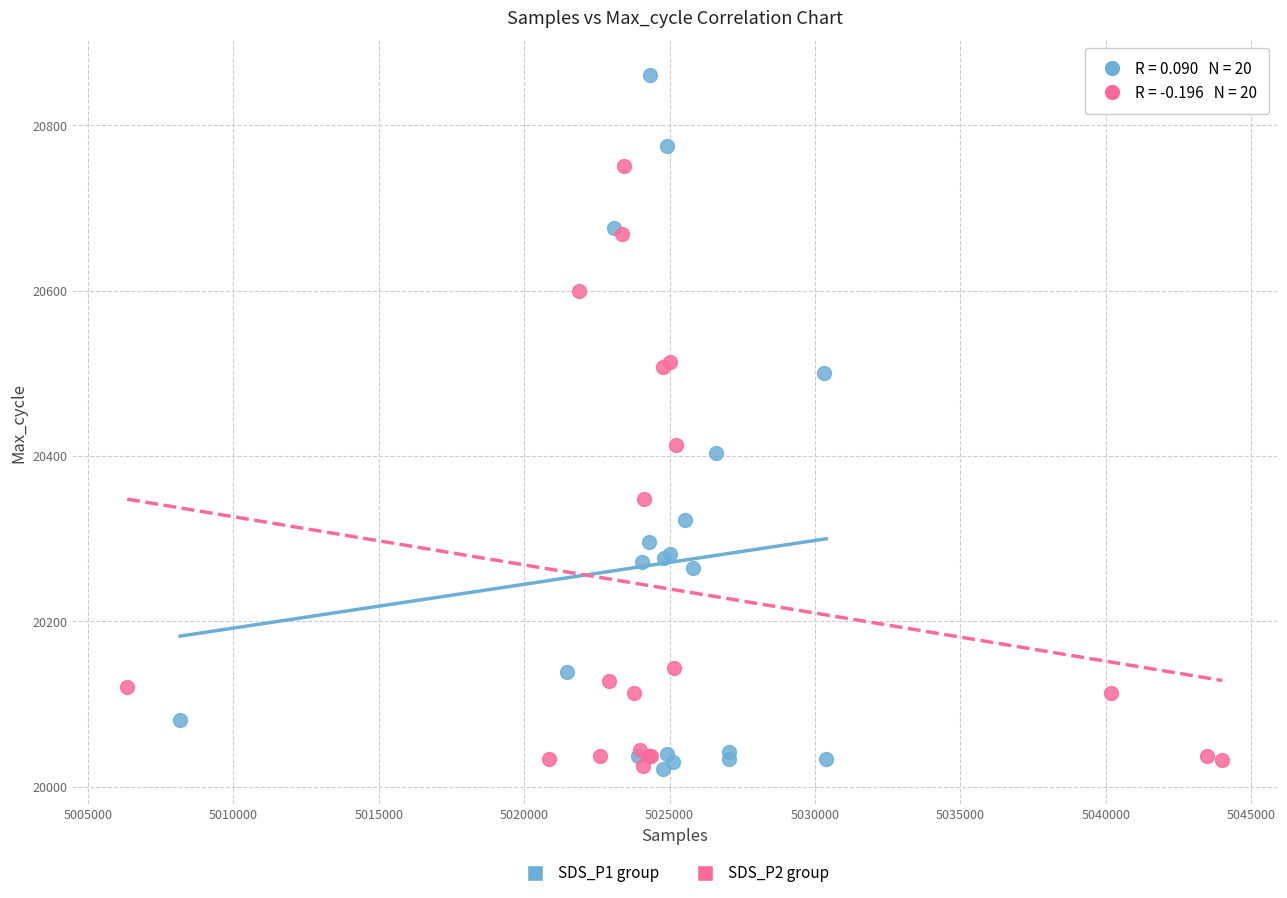

Which series has the largest Y range (max minus min)?

SDS_P1 group